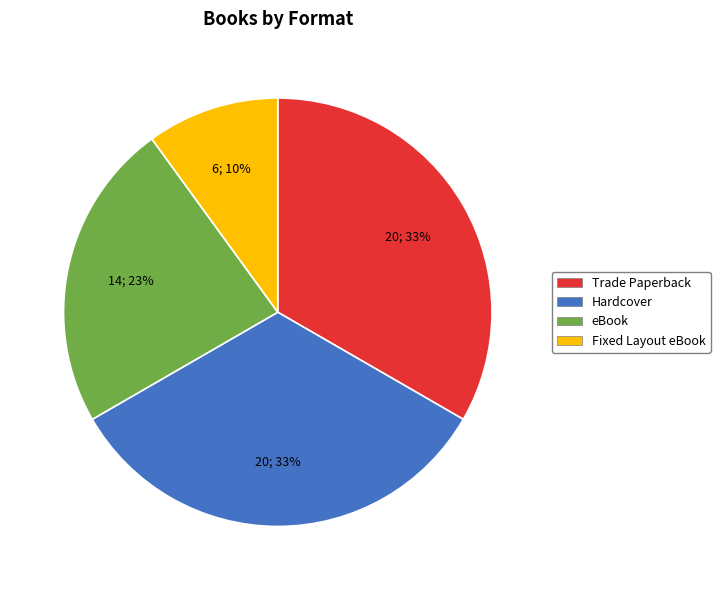

What is the ratio of the value at Fixed Layout eBook to the value at eBook?

0.4